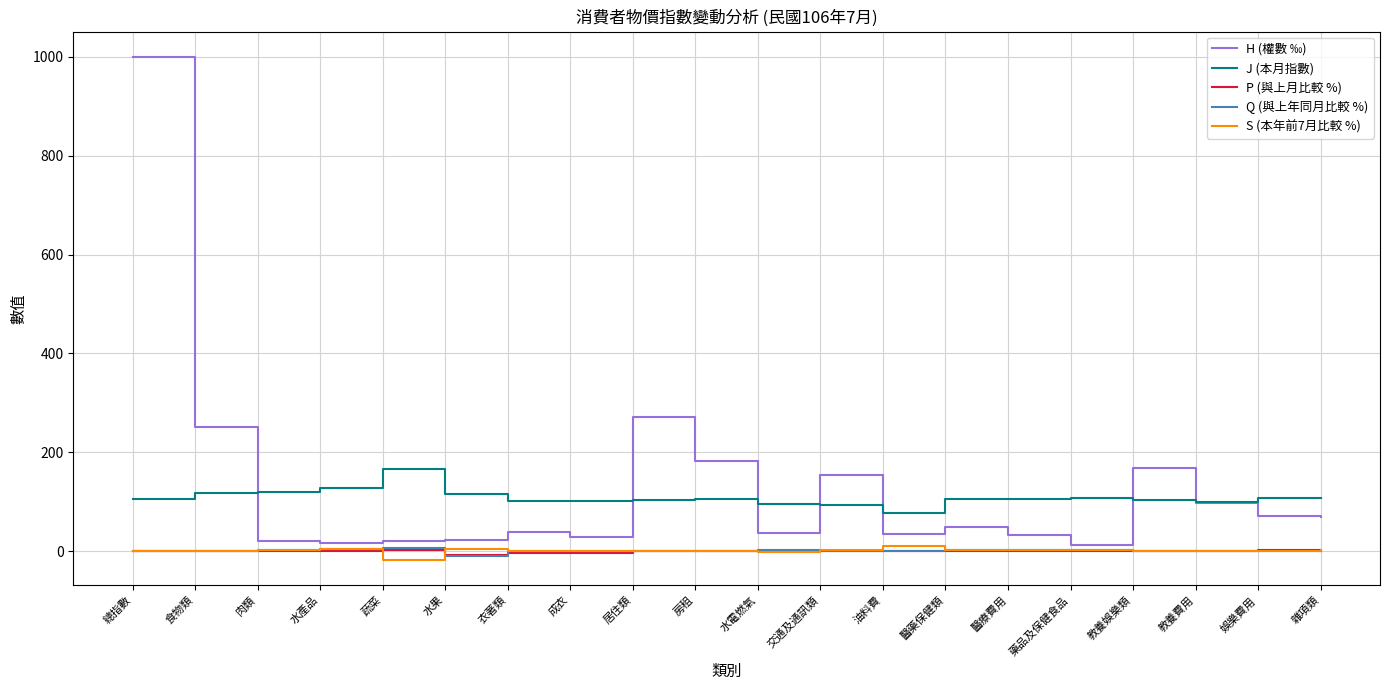

Which category has the highest value across all series?

總指數